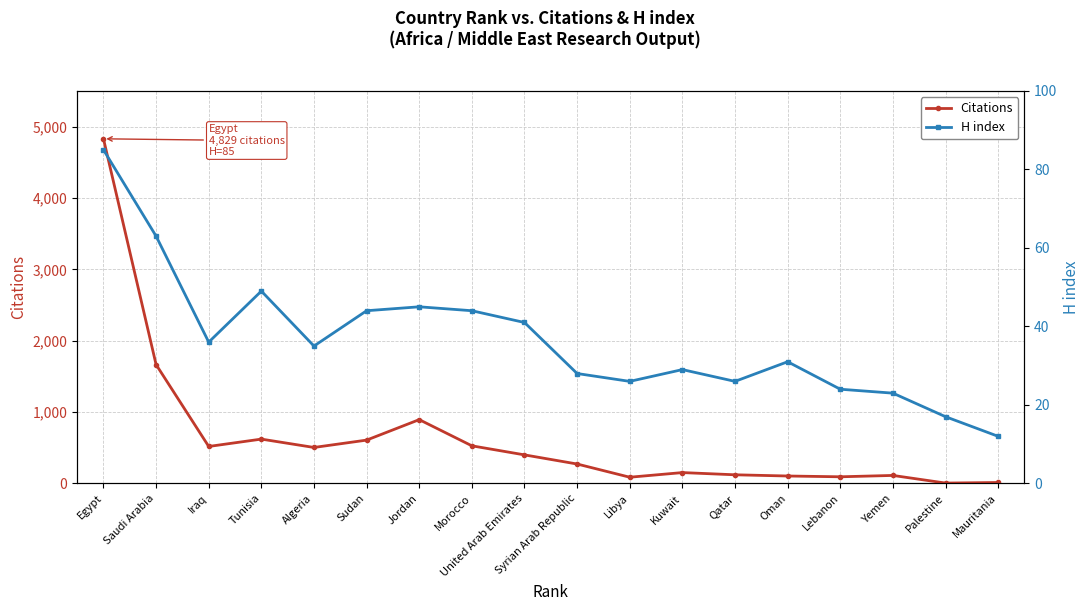

At which category does H index reach its first local peak?

Tunisia